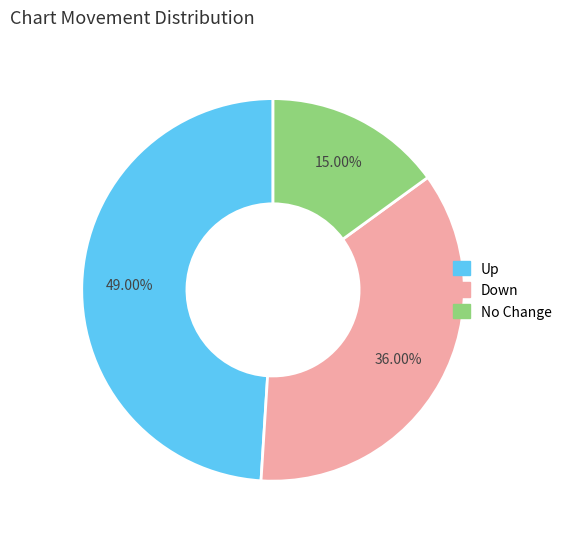

Is there a majority slice in this chart?

No